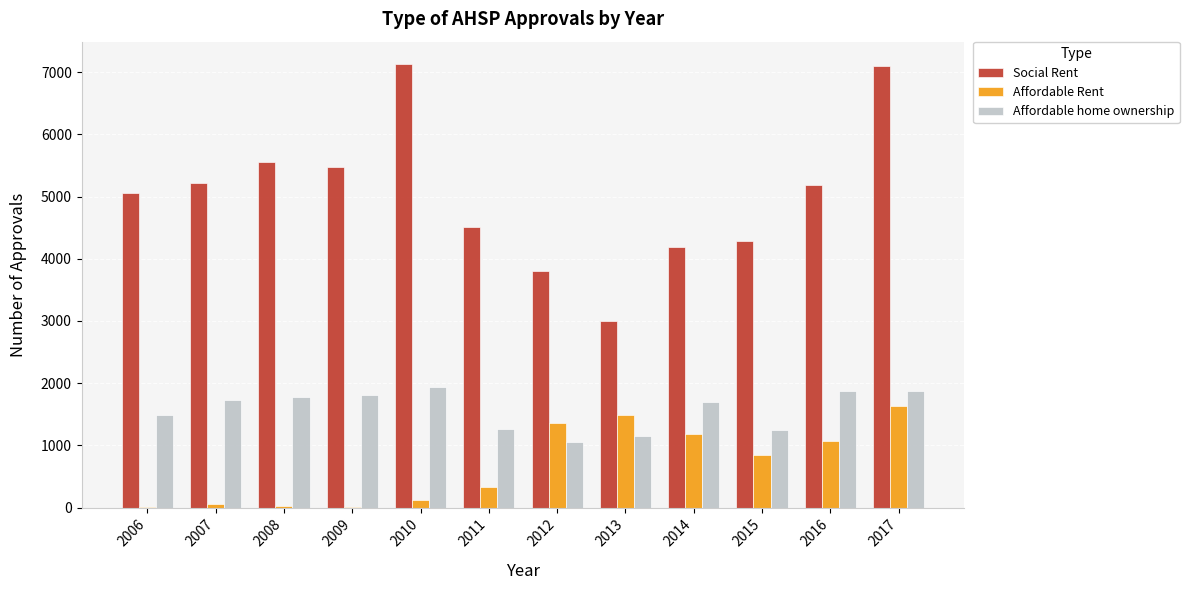

What is the maximum value shown in the chart?

7134